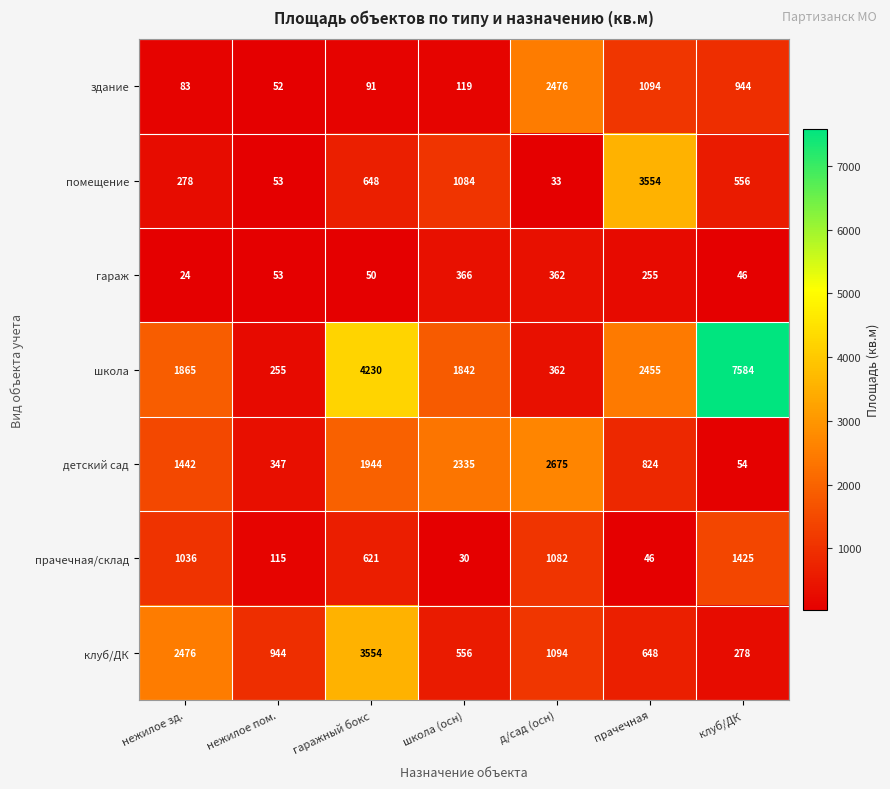

Rank the categories by гараж value from highest to lowest.

школа (осн), д/сад (осн), прачечная, нежилое пом., гаражный бокс, клуб/ДК, нежилое зд.